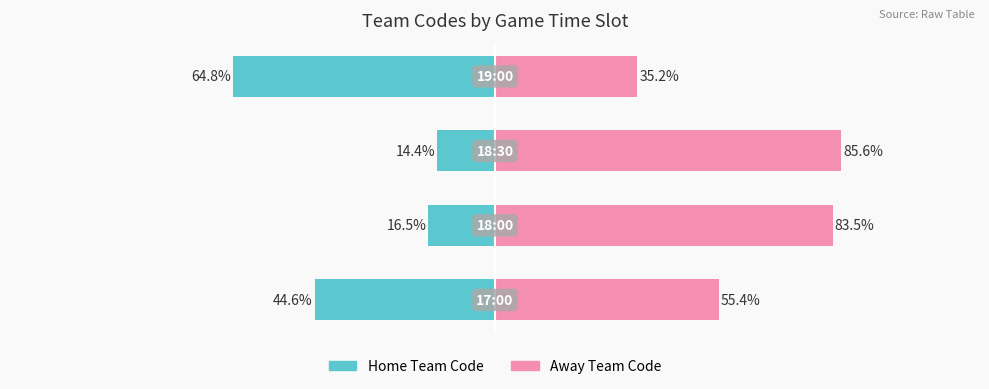

How many groups of bars are there?

4